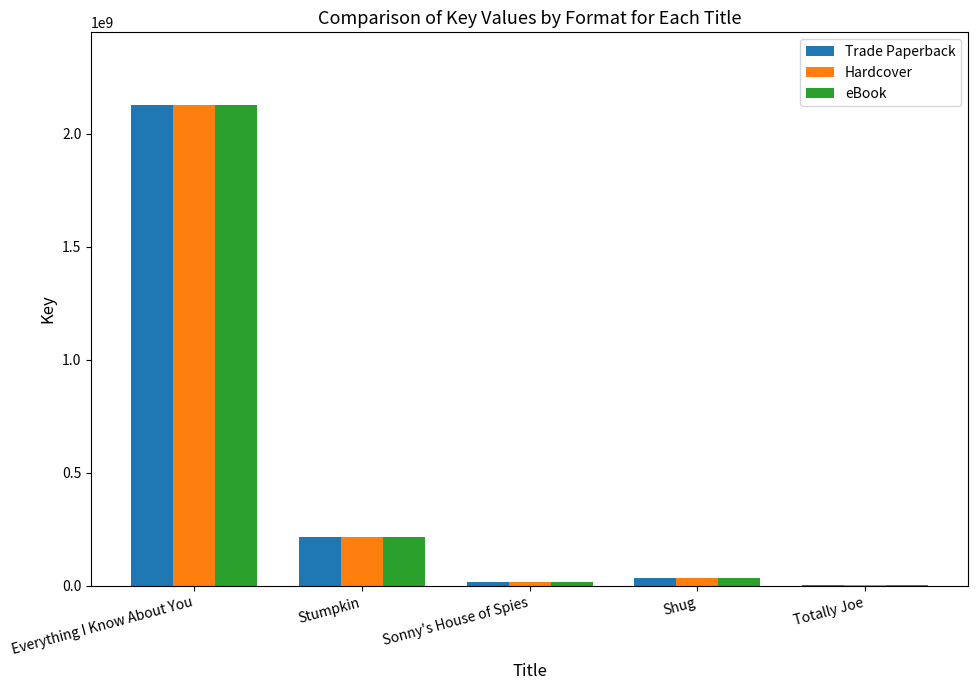

Reading right to left, what are all the values shown in this chart?

Trade Paperback: Totally Joe=1819390	Shug=33419143	Sonny's House of Spies=17877233	Stumpkin=216188620	Everything I Know About You=2130235378
Hardcover: Totally Joe=1819390	Shug=33419143	Sonny's House of Spies=17877233	Stumpkin=216188620	Everything I Know About You=2130235378
eBook: Totally Joe=1819390	Shug=33419143	Sonny's House of Spies=17877233	Stumpkin=216188620	Everything I Know About You=2130235378